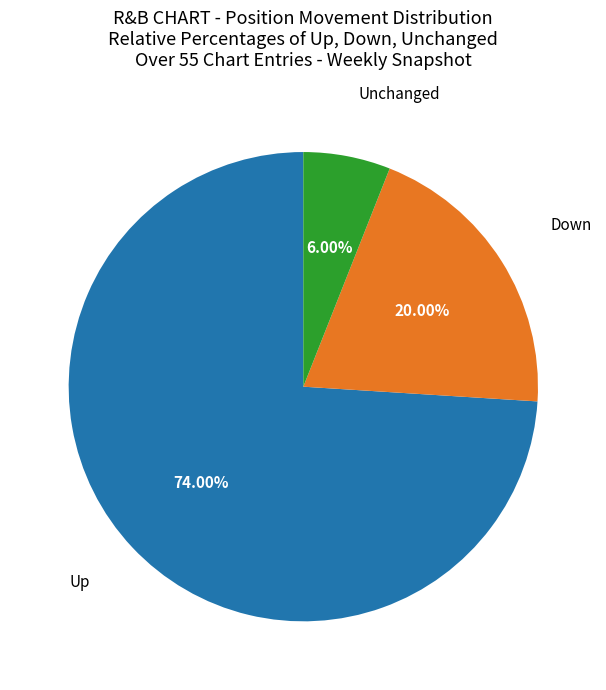

Which category accounts for the majority?

Up